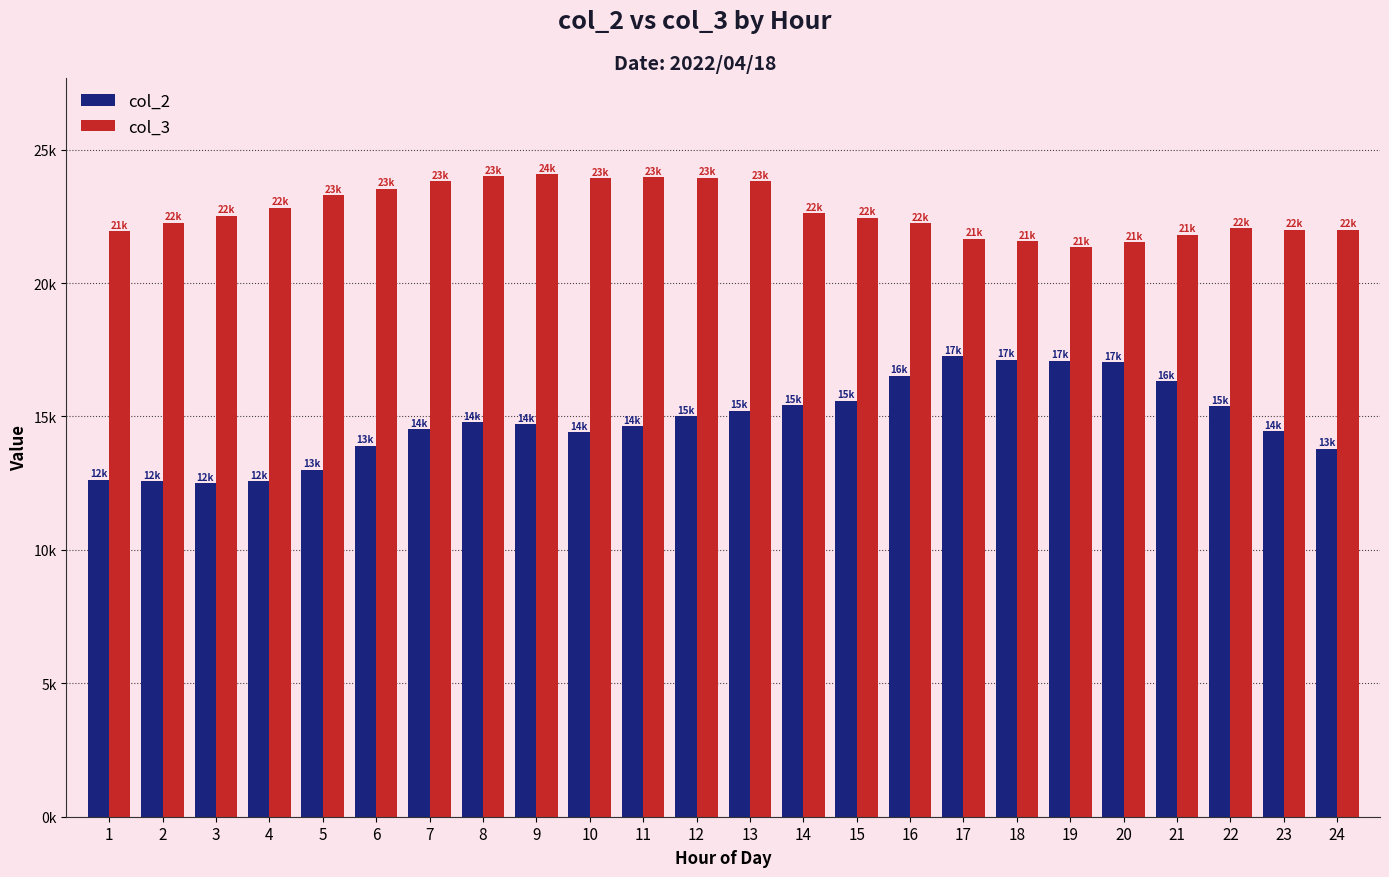

Are the bars horizontal?

No